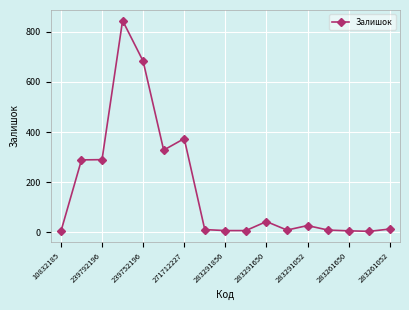

True or false: the data has more than 0 interior local peaks.

True